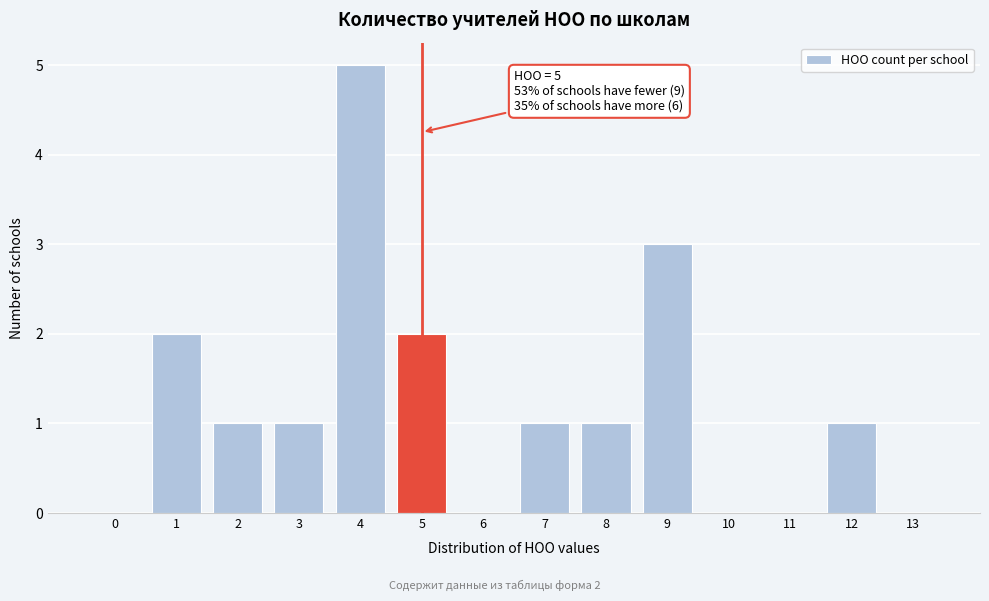

Reading left to right, transcribe all the data shown in this chart.

0=0	1=2	2=1	3=1	4=5	5=2	6=0	7=1	8=1	9=3	10=0	11=0	12=1	13=0